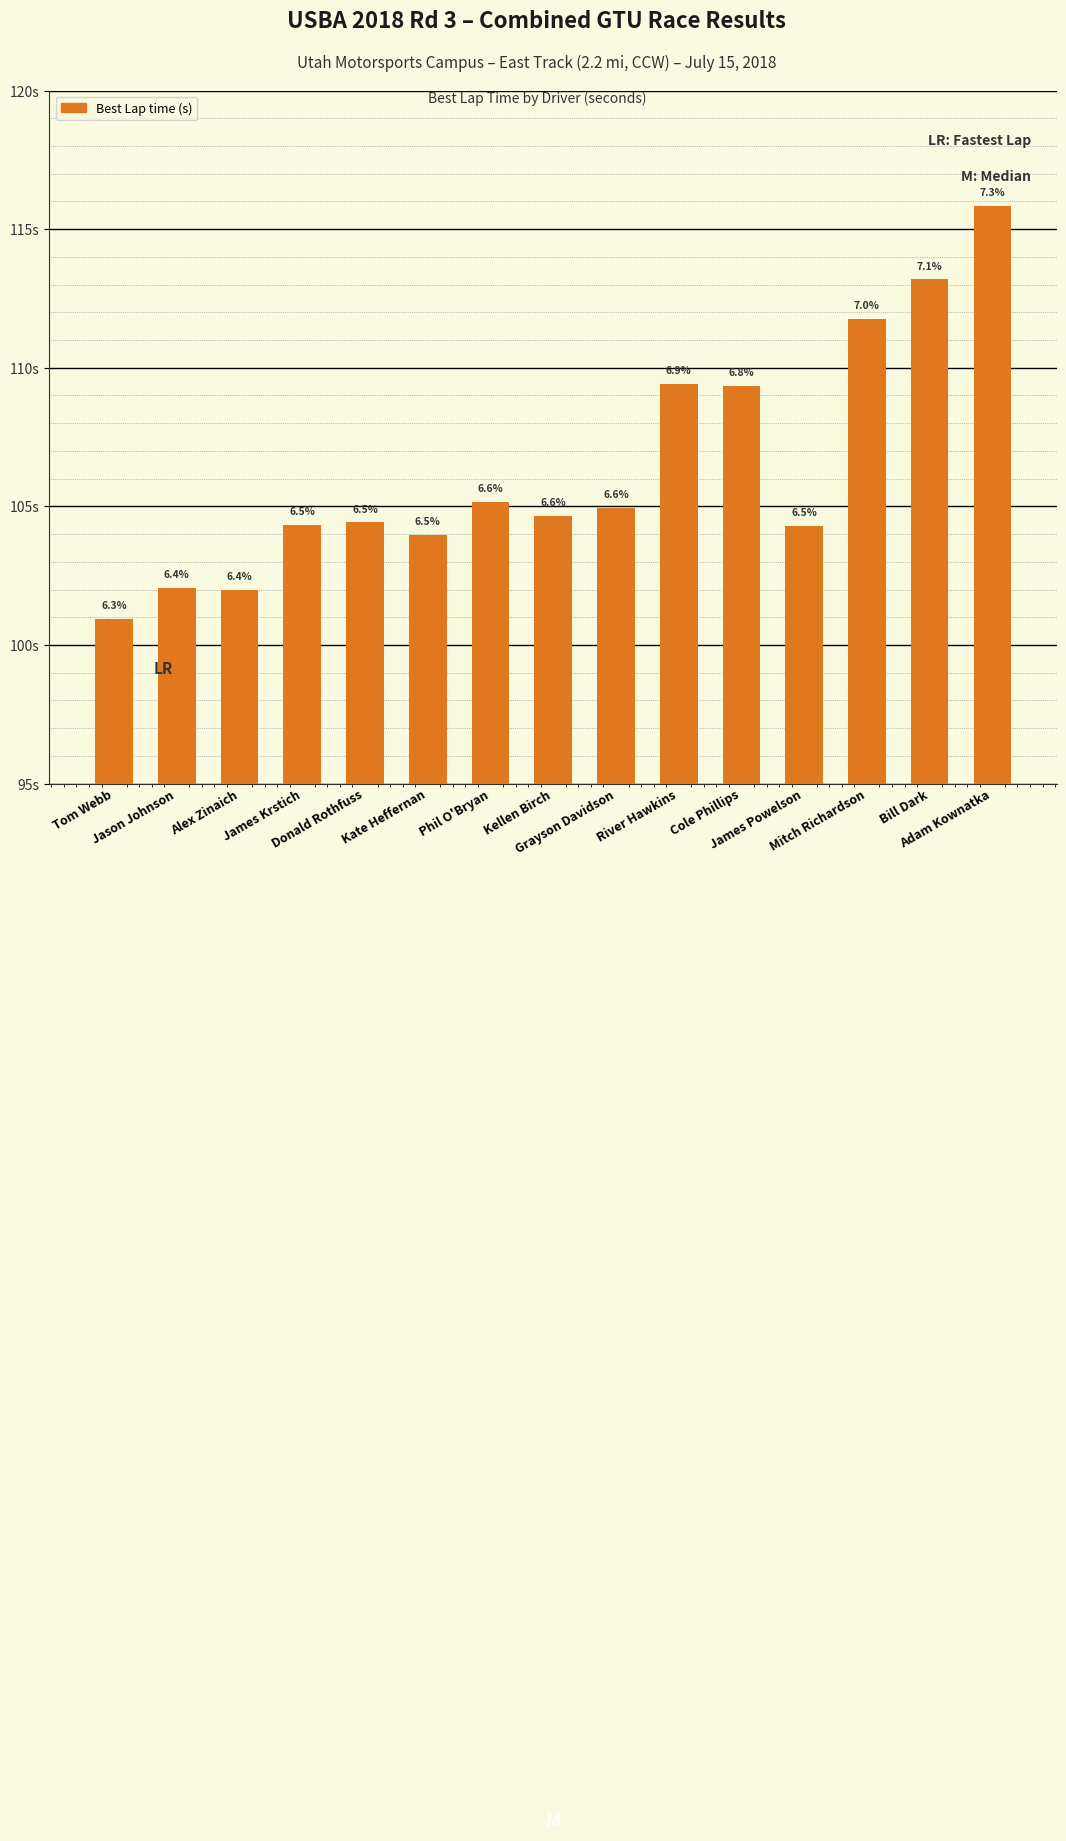

True or false: the data shows 31.0 at Kellen Birch.

False